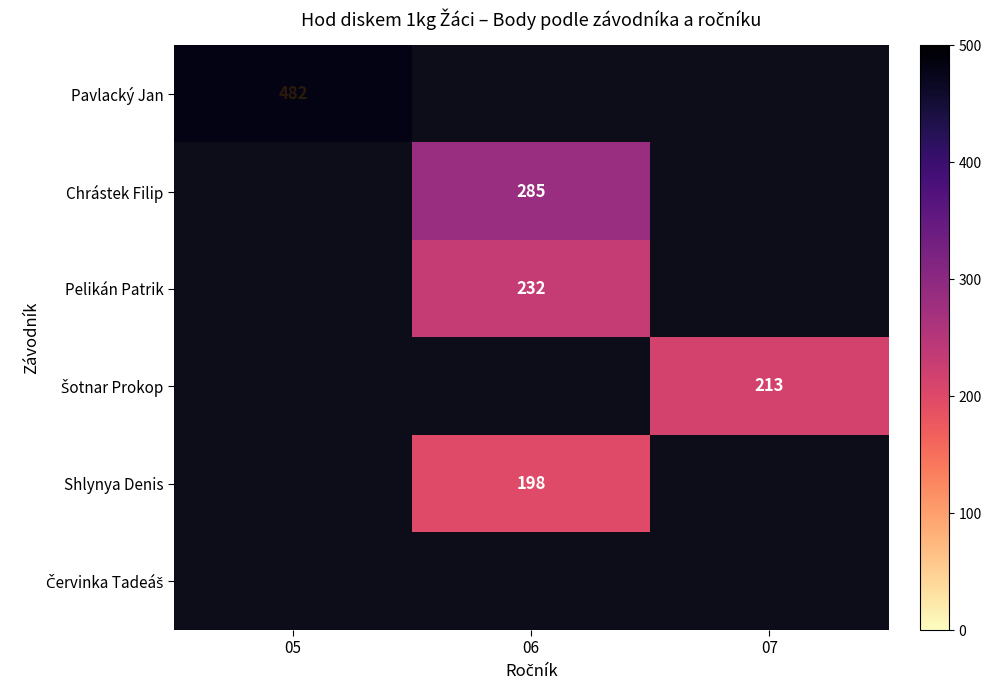

True or false: Pelikán Patrik has a value of 232 at 06.

True